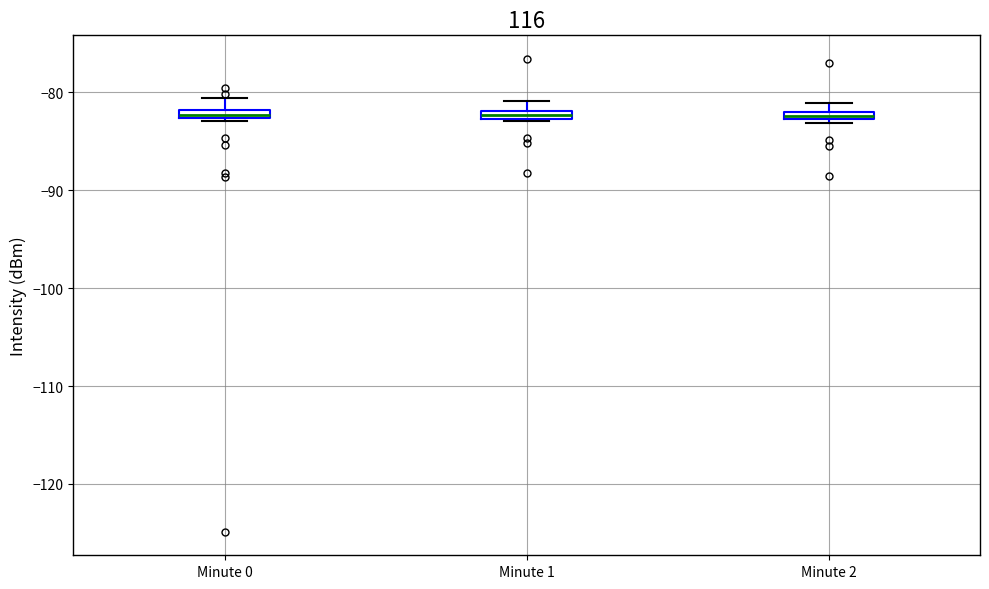

Where is the lower edge of the box for Minute 0 on the y-axis? The values are not printed on the chart, so give them approximately, as read against the axis.

-83